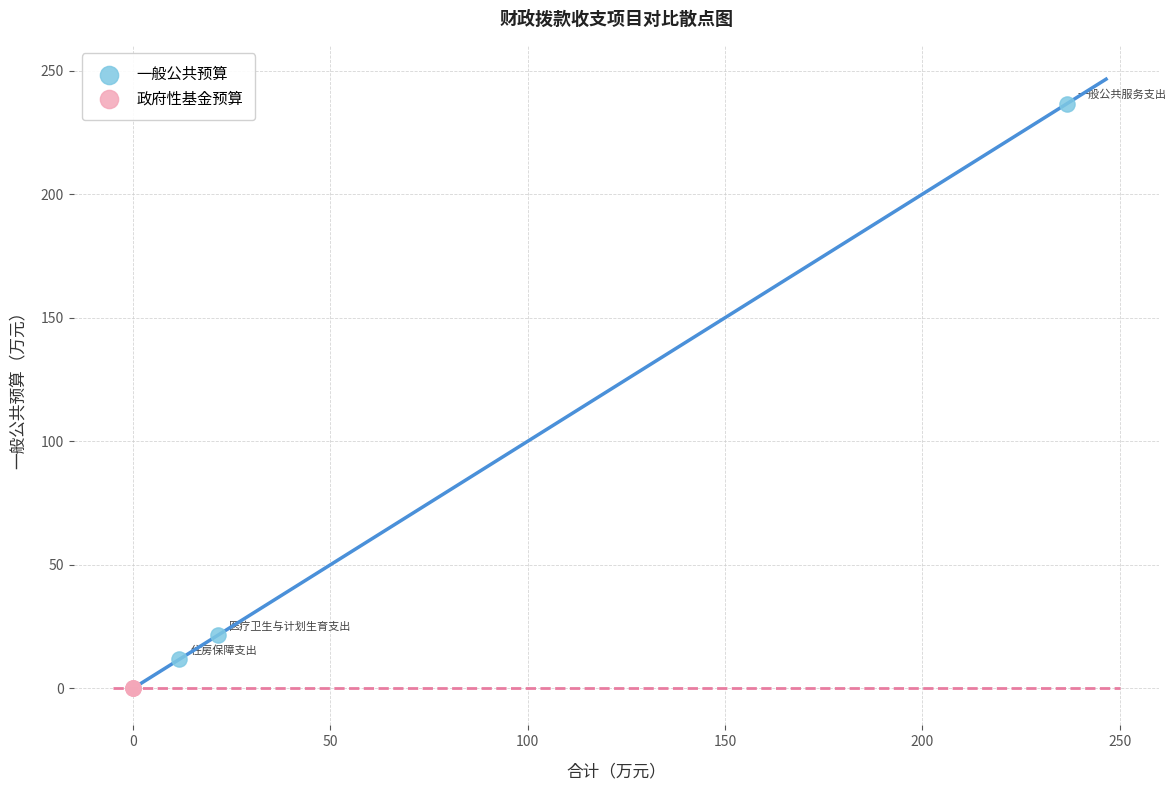

Which series reaches the minimum Y coordinate?

政府性基金预算